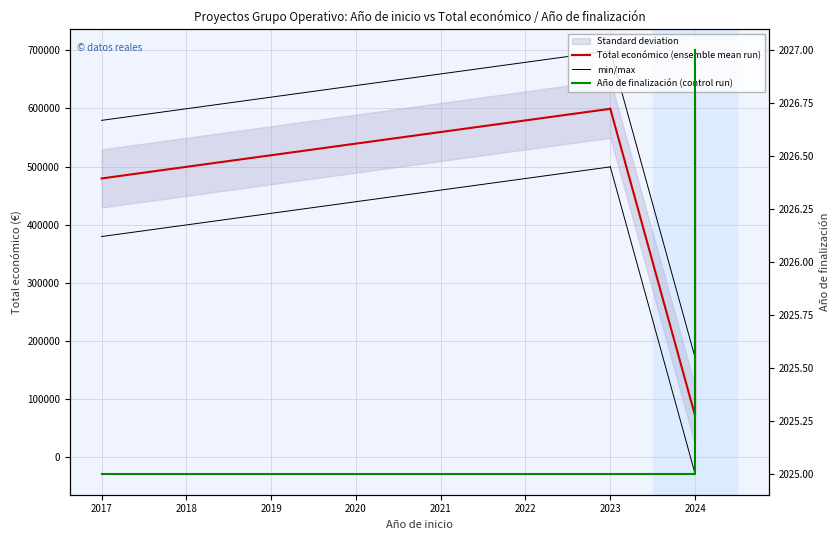

What is the average value of the Año de finalización (control run) series?

2025